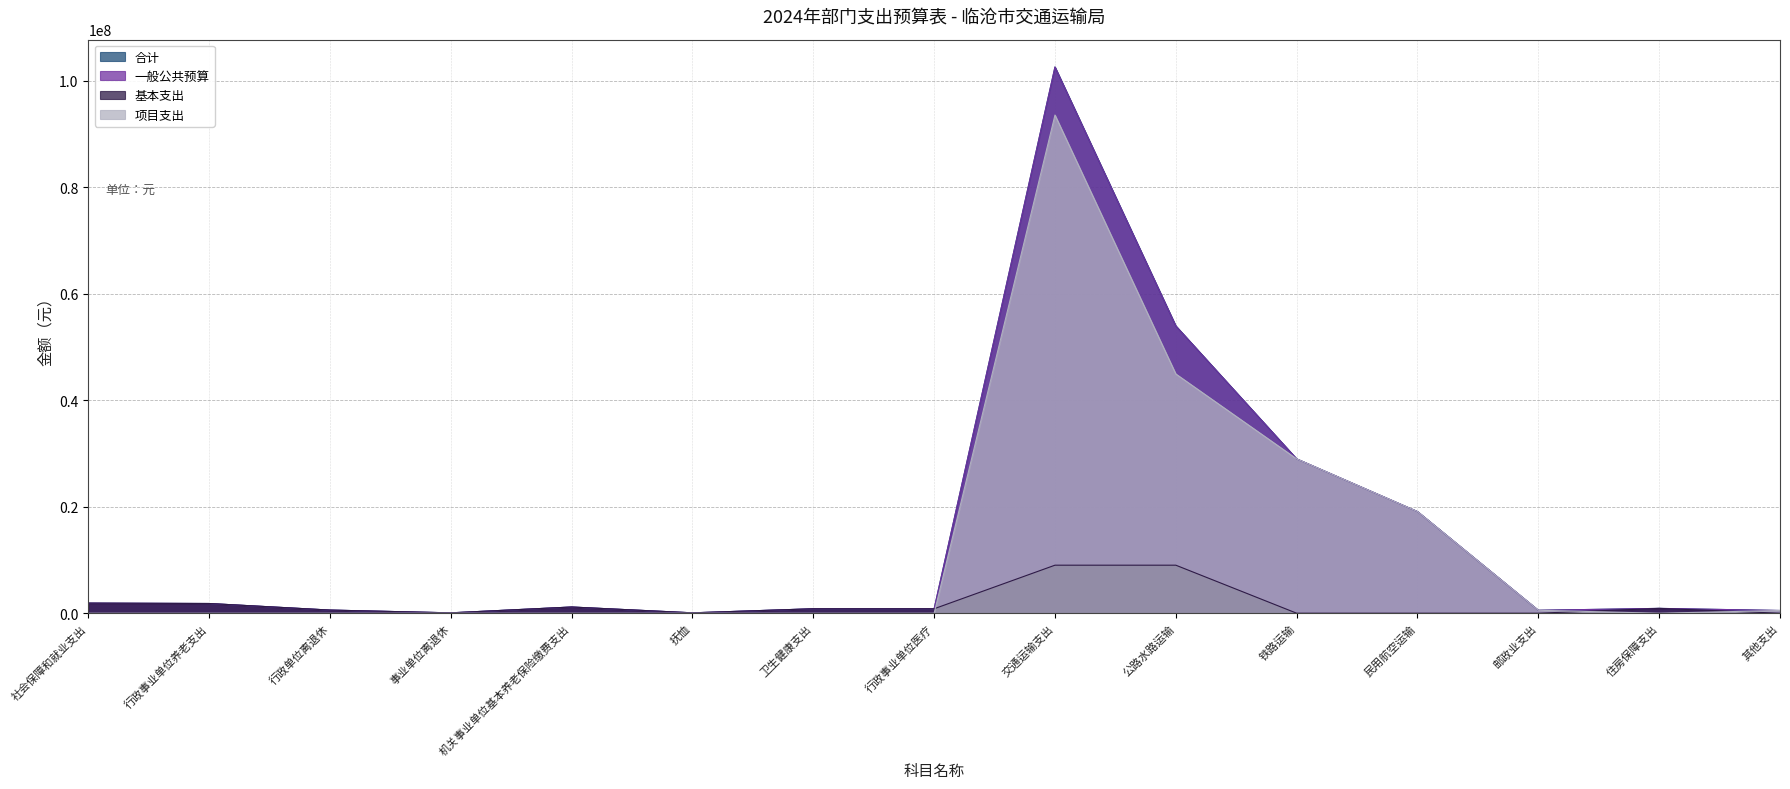

True or false: 项目支出 has more than 0 points higher than both neighbors.

True